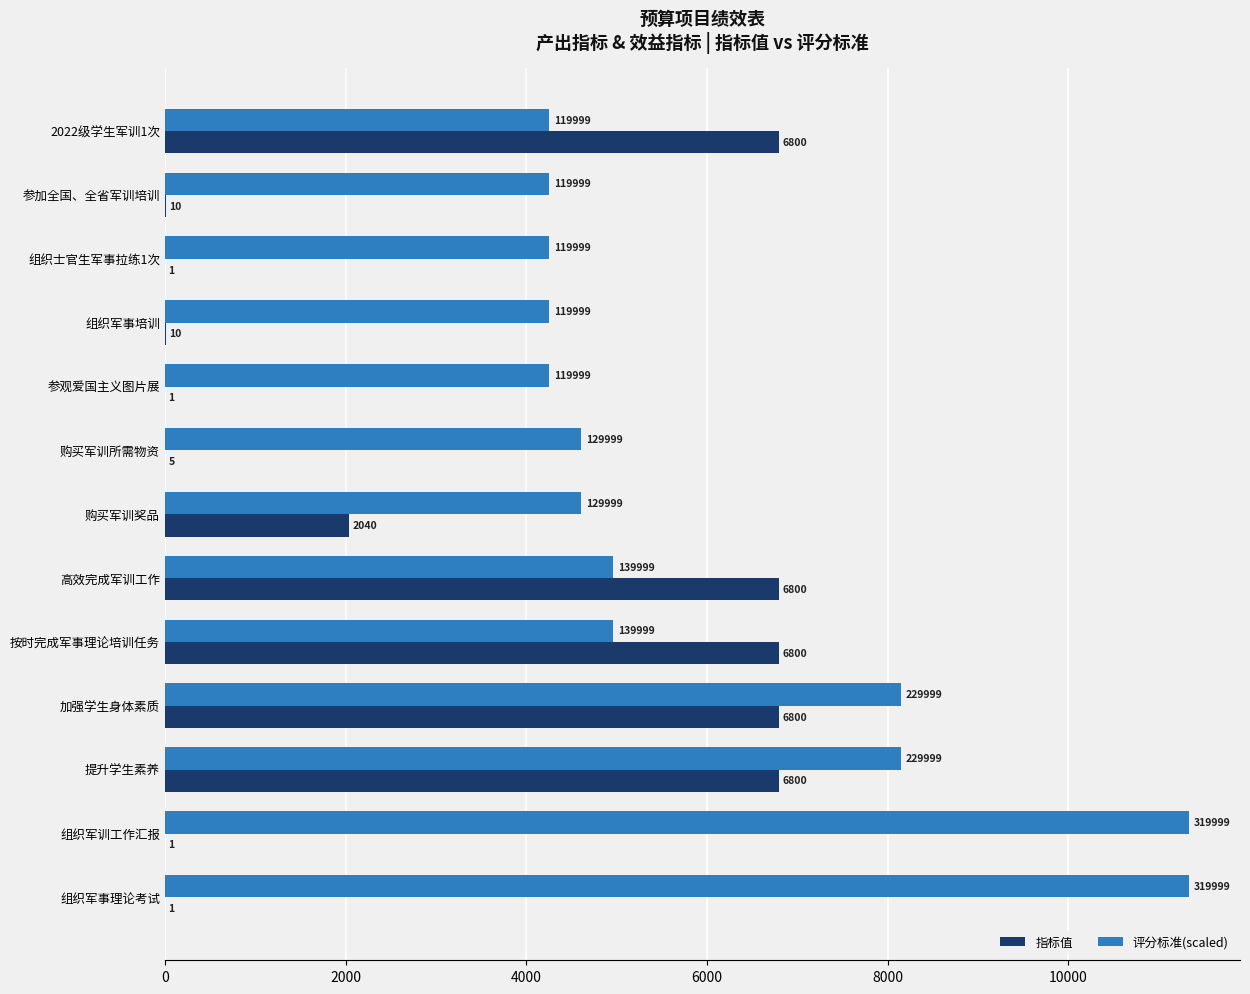

At which label is 指标值 closest to 3400?

购买军训奖品